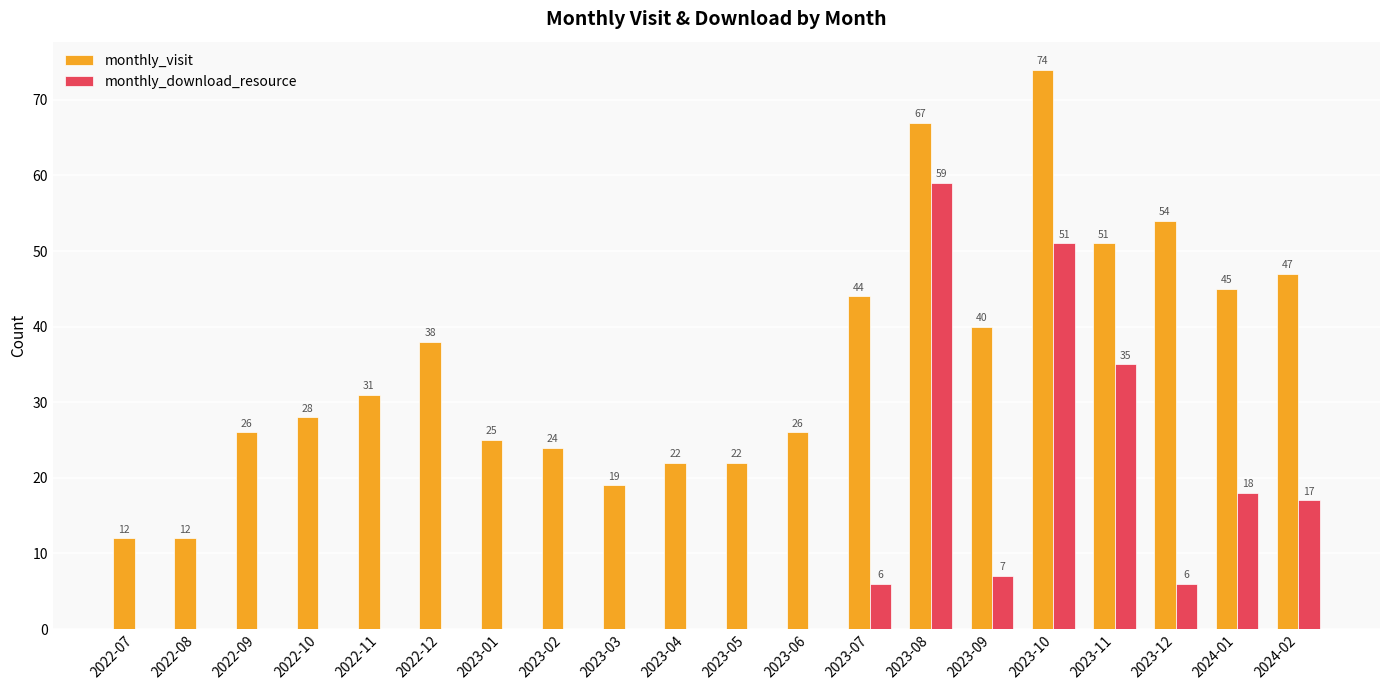

Count the number of categories in the chart.

20